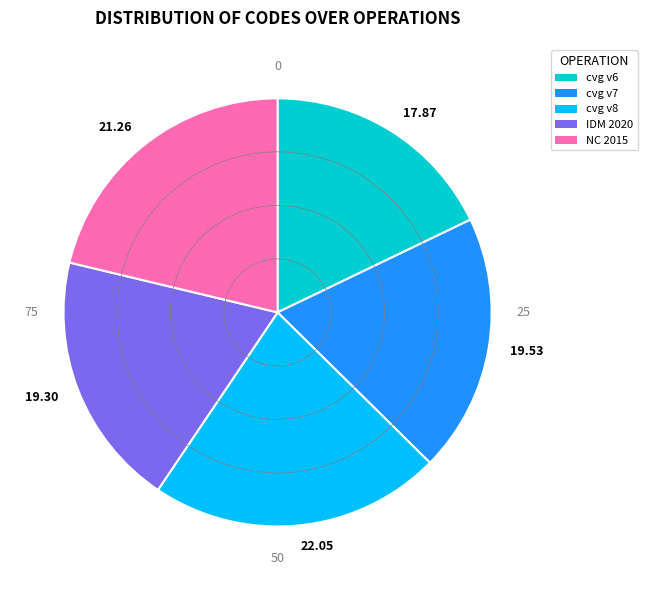

Which slice is the largest?

22.05